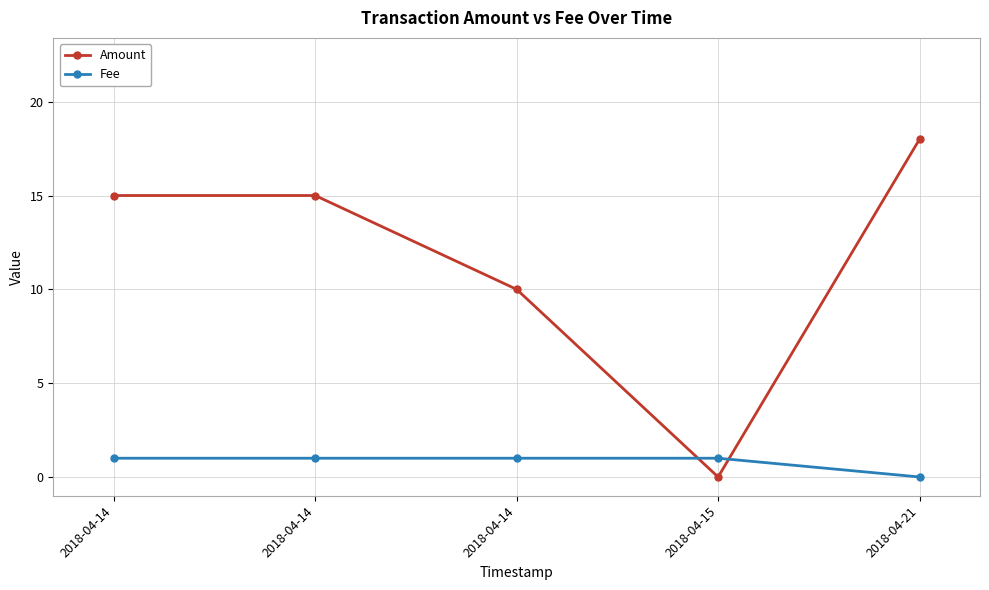

Reading left to right, what are all the values shown in this chart?

Amount: 2018-04-14=15	2018-04-14=15	2018-04-14=10	2018-04-15=0	2018-04-21=18
Fee: 2018-04-14=1	2018-04-14=1	2018-04-14=1	2018-04-15=1	2018-04-21=0